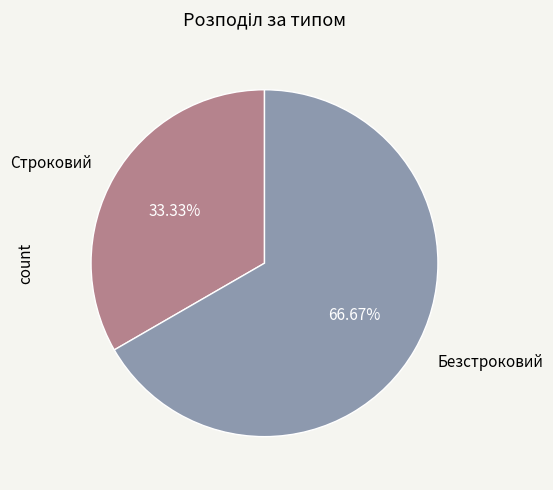

Approximately how many times larger is the value at Строковий compared to Безстроковий?

0.5